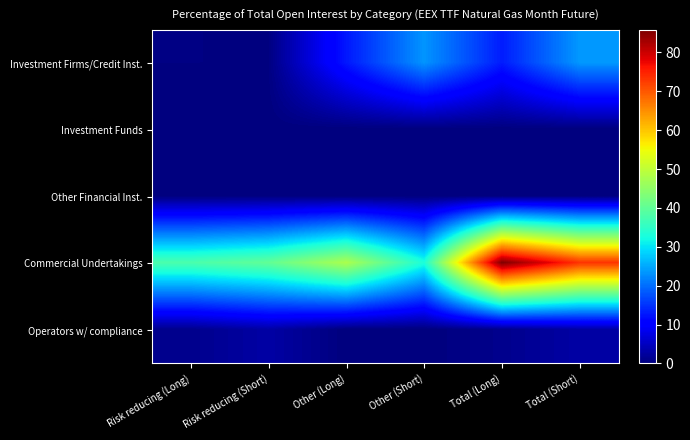

Which series has the largest total across all categories?

Commercial Undertakings